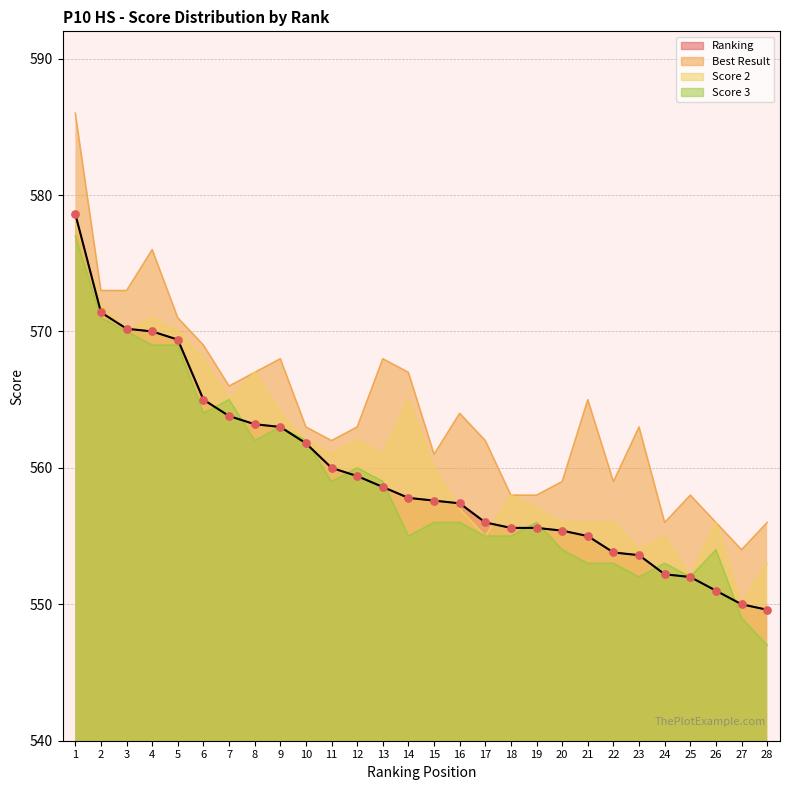

At how many categories does at least one series exceed 574?

2